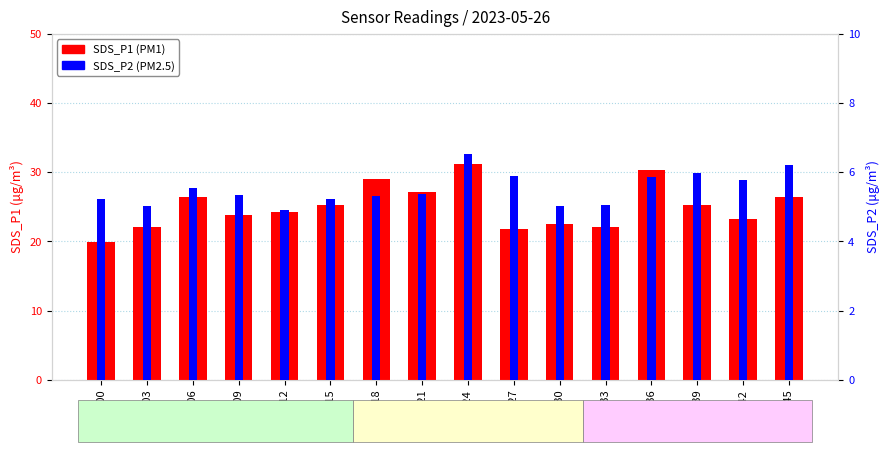

Count the number of data series in this chart.

2